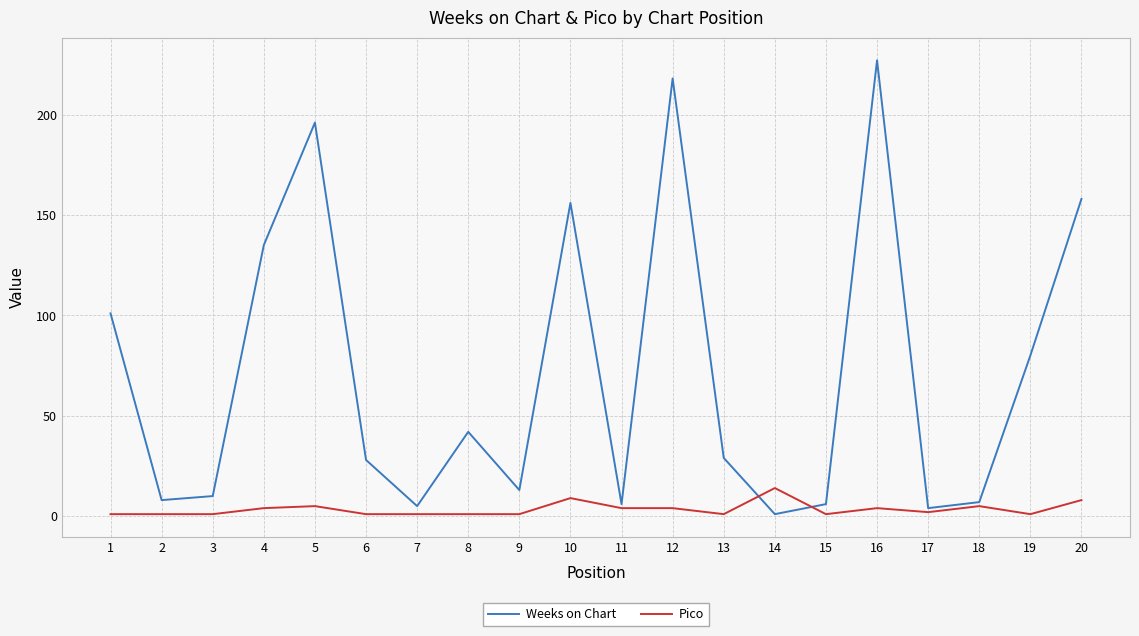

At which category is the sum across all series the highest?

16